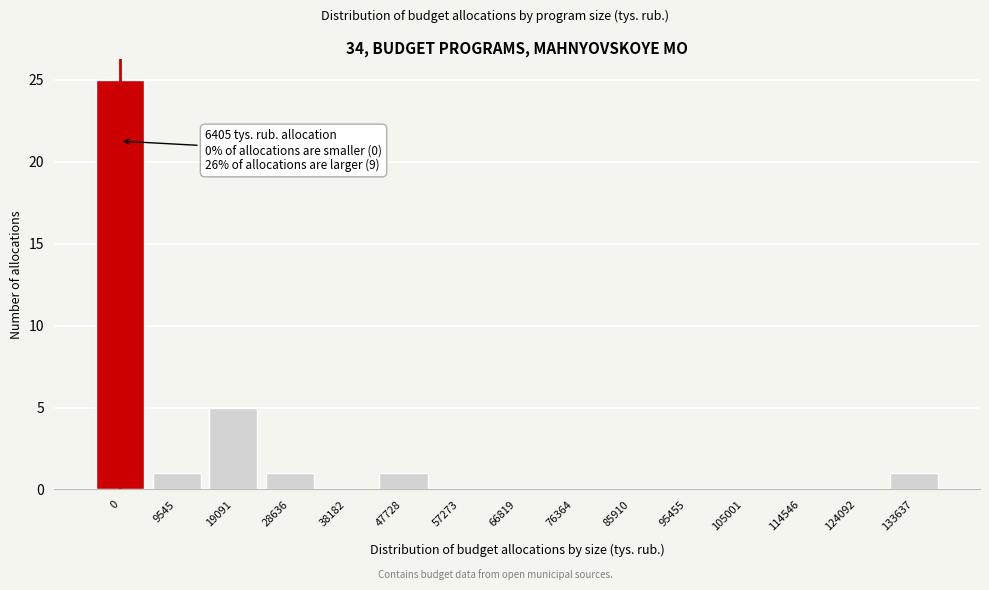

Reading left to right, list all the values displayed in this chart.

0=25	9545=1	19091=5	28636=1	38182=0	47728=1	57273=0	66819=0	76364=0	85910=0	95455=0	105001=0	114546=0	124092=0	133637=1